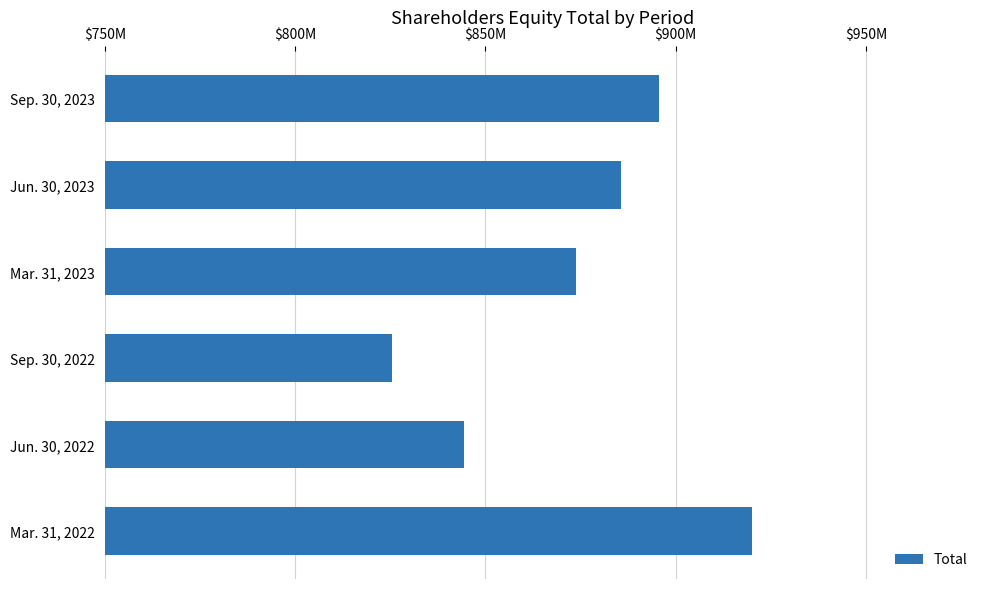

What is the minimum value shown in the chart?

825369460